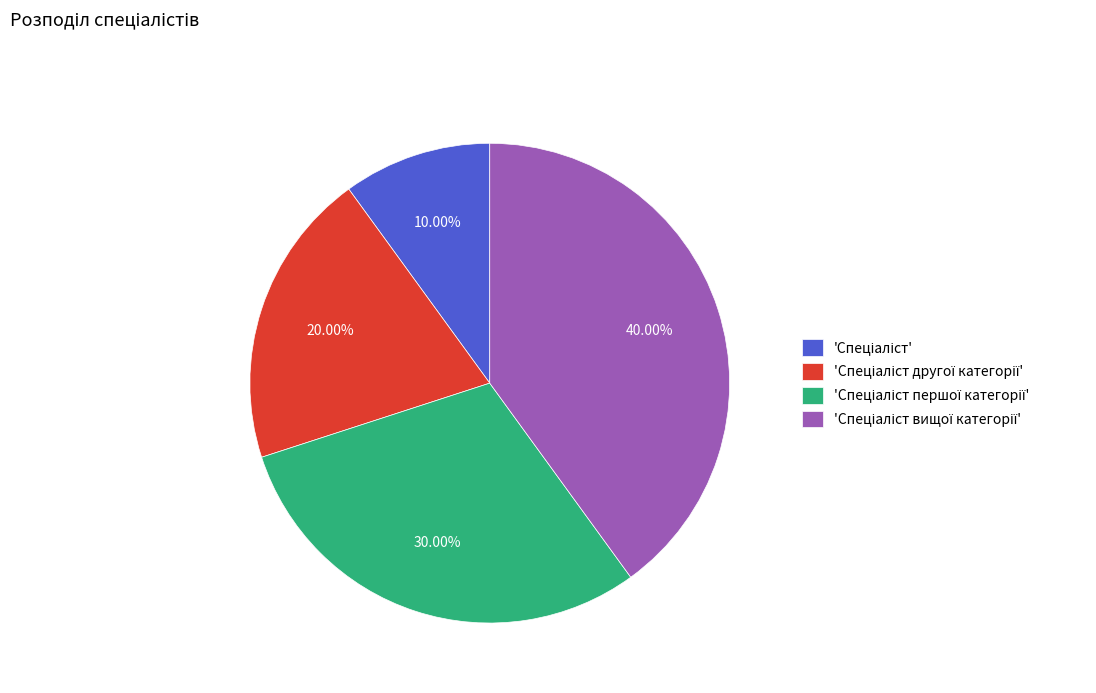

Is there a majority slice in this chart?

No